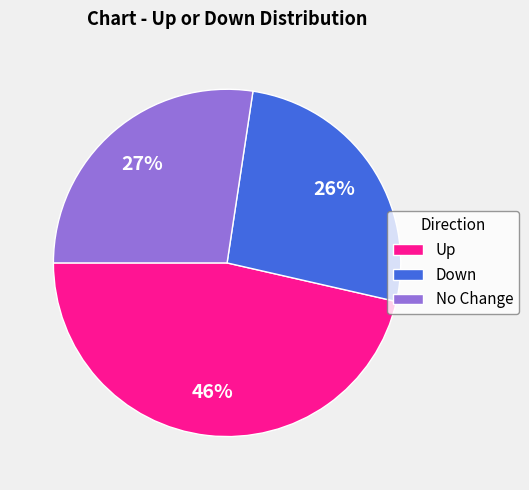

Does any single category account for the majority?

No